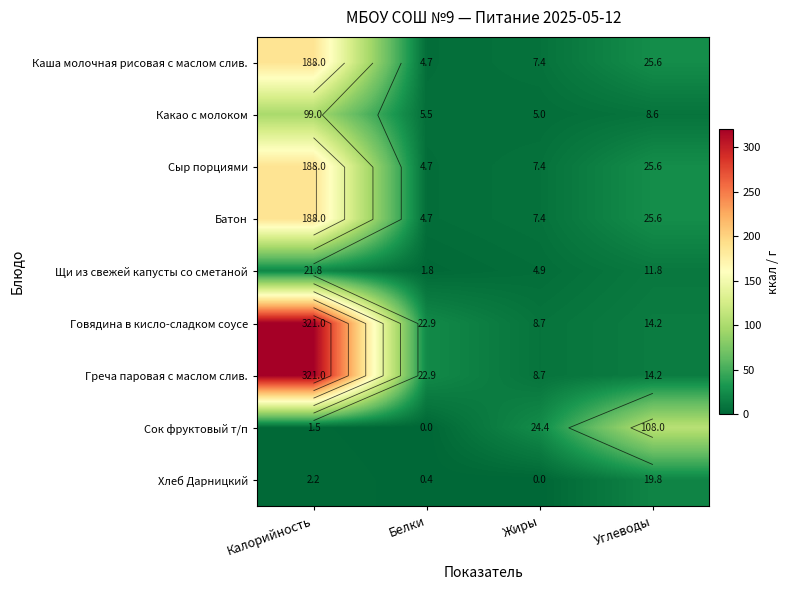

True or false: Греча паровая с маслом слив. has a value of 8.7 at Жиры.

True